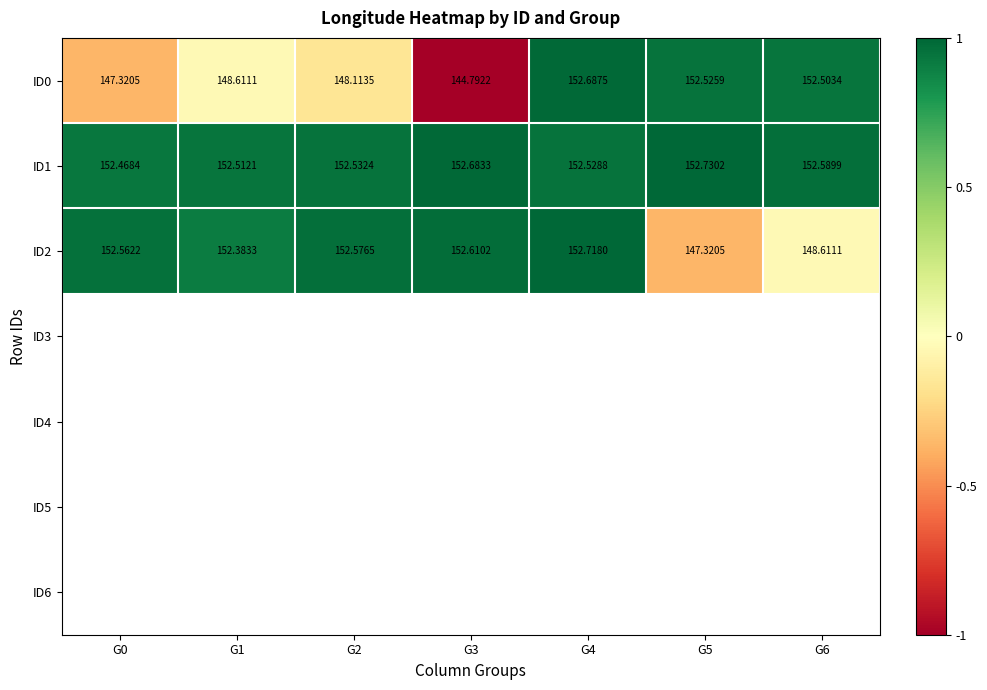

Is the value of ID2 at G3 greater than the value of ID0 at G1?

Yes